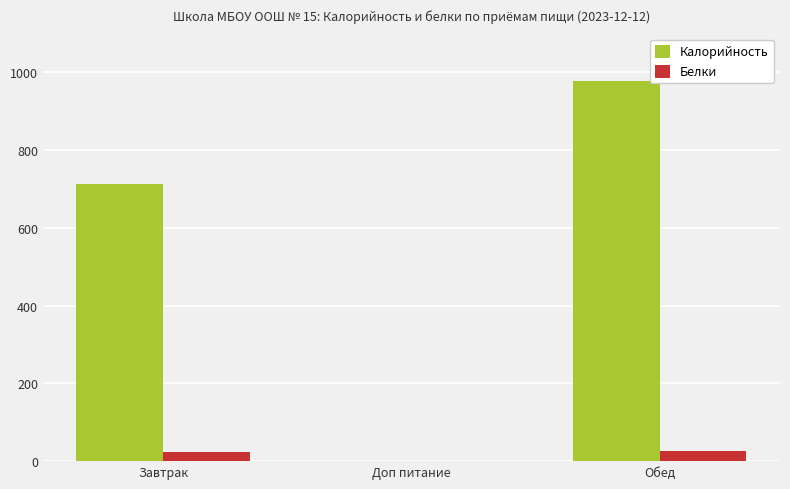

Is the value of Белки at Обед greater than the value of Калорийность at Доп питание?

Yes